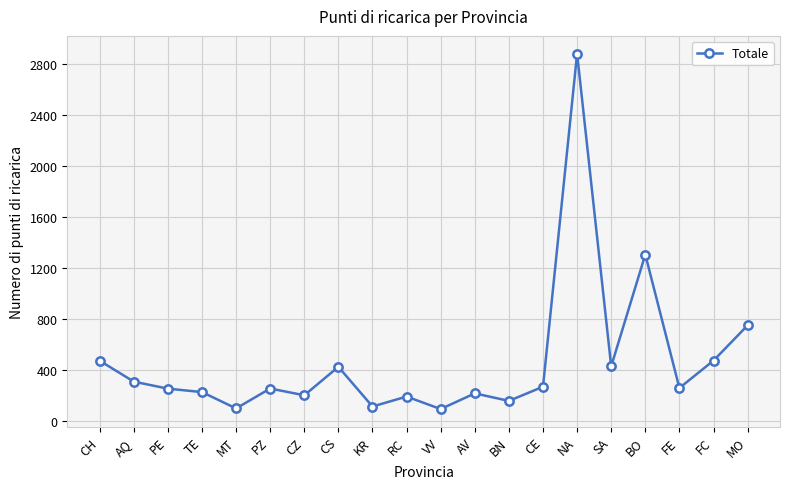

Does the chart display data point markers on the line(s)?

Yes